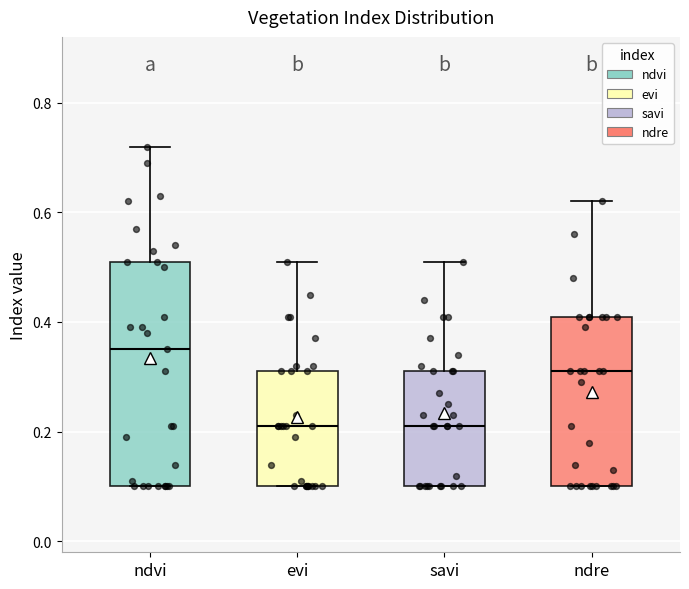

Reading left to right, transcribe this box plot: for each box, give where its median line is, the range the box spans, and where its two whiskers end, as read against the y-axis. The values are not printed on the chart, so give them approximately, as read against the axis.

ndvi: median 0.36, box 0.10 to 0.52, whiskers 0.10 to 0.72
evi: median 0.22, box 0.10 to 0.32, whiskers 0.10 to 0.52
savi: median 0.22, box 0.10 to 0.32, whiskers 0.10 to 0.52
ndre: median 0.32, box 0.10 to 0.42, whiskers 0.10 to 0.62